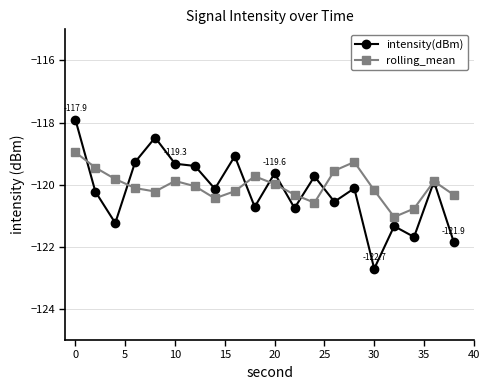

What is the value of the rolling_mean point at the 8th from the left?

-120.4